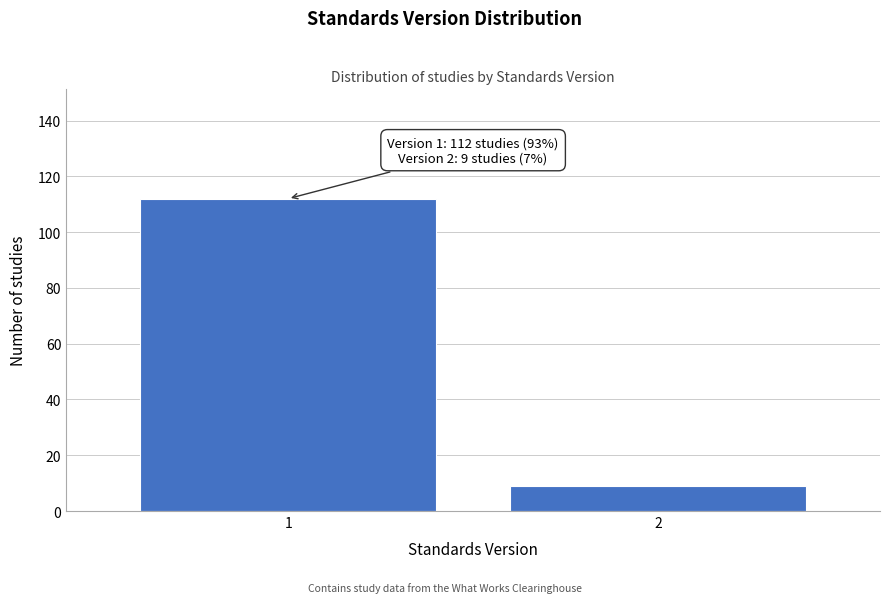

Reading left to right, transcribe all the data shown in this chart.

1=112	2=9